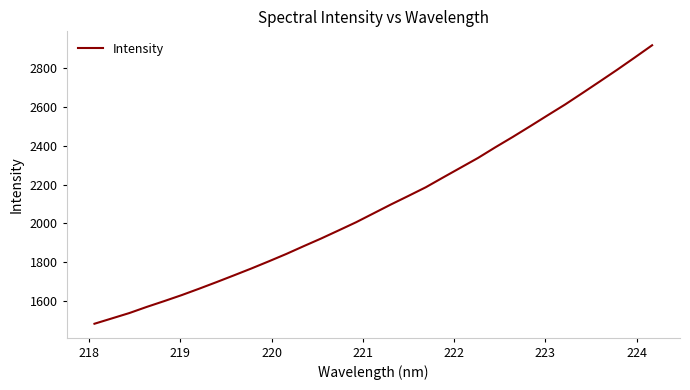

What is the greatest value displayed?

2916.8